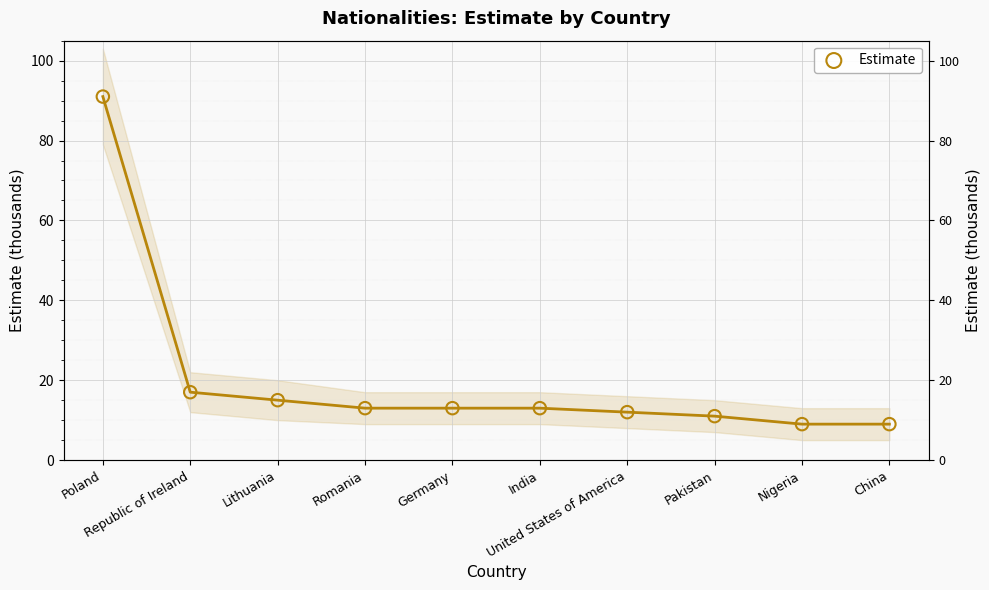

Between Poland and Republic of Ireland, which is larger?

Poland